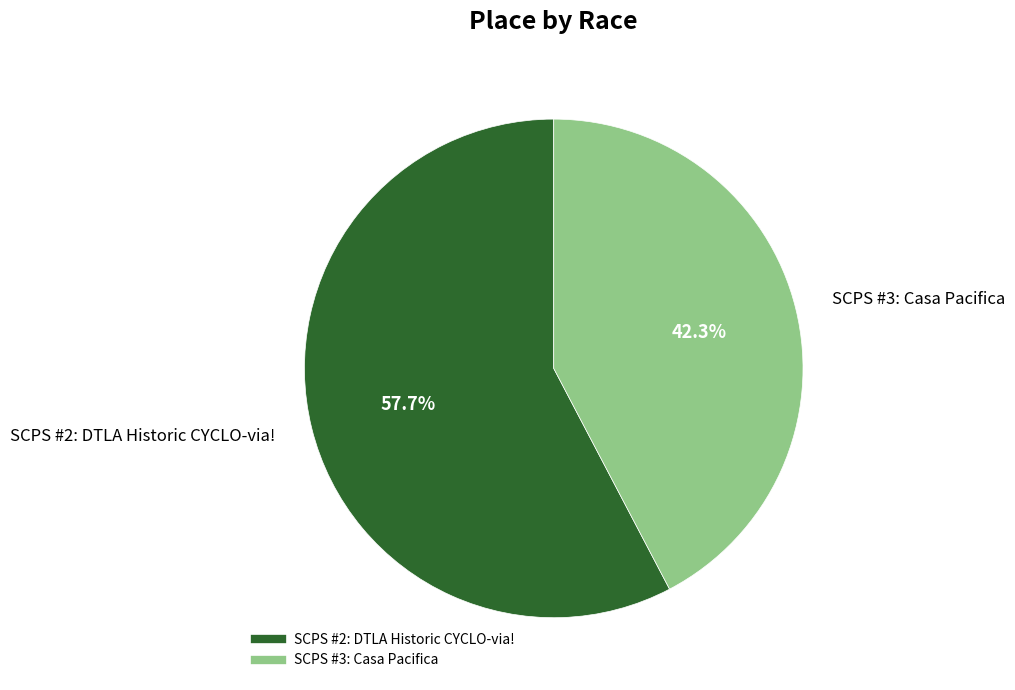

Approximately how many times larger is the value at SCPS #3: Casa Pacifica compared to SCPS #2: DTLA Historic CYCLO-via!?

0.7